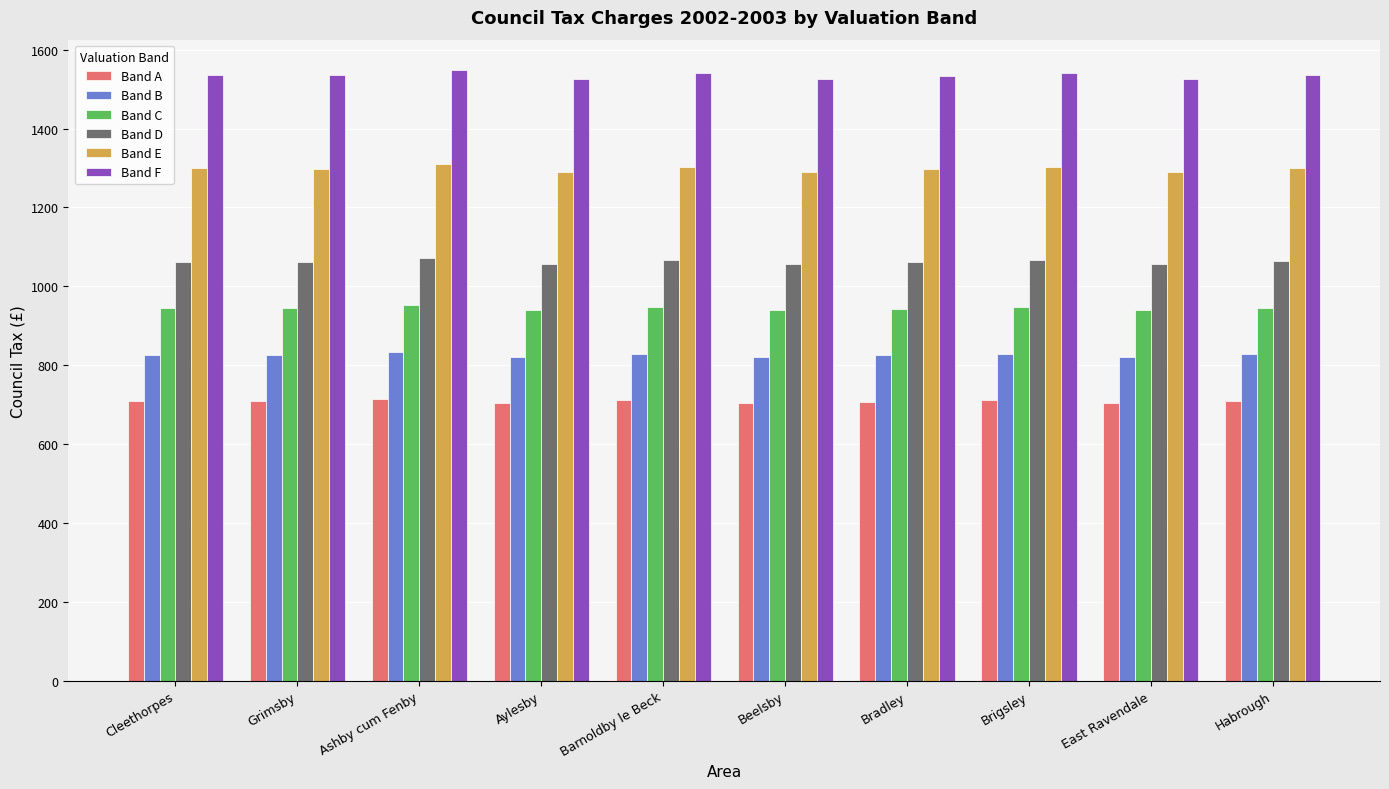

What value does the Band F series have at Barnoldby le Beck?

1540.5